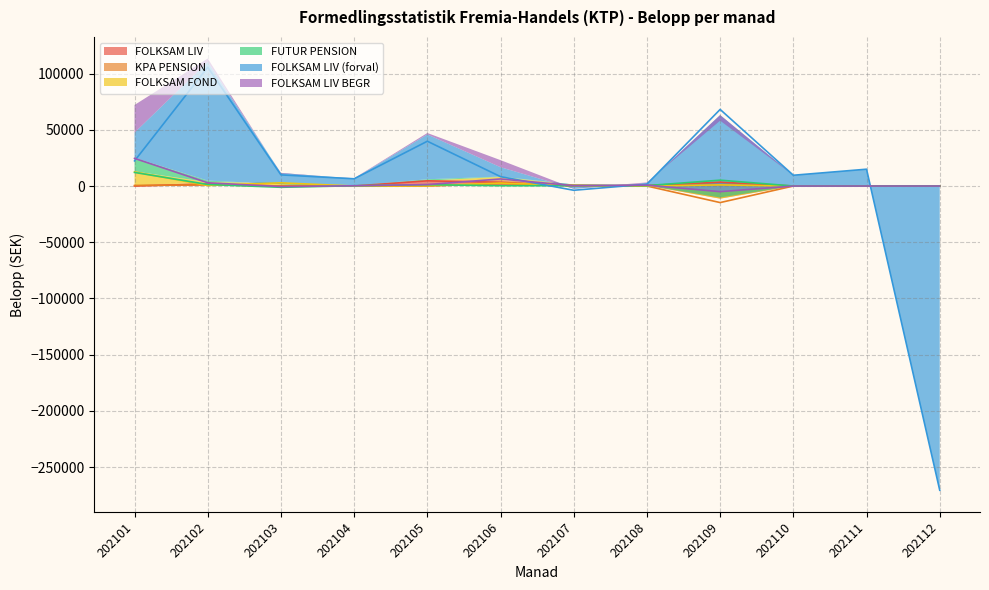

What is the spread (max minus min) of values at 202102?

105181